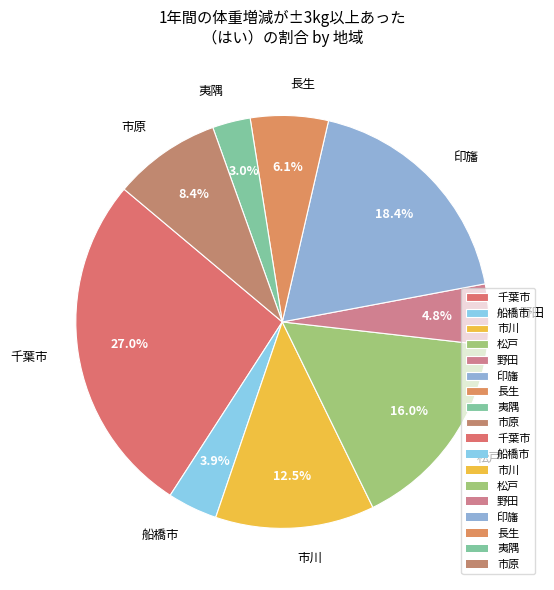

To the nearest percent, what percentage of the pie is 船橋市?

4%